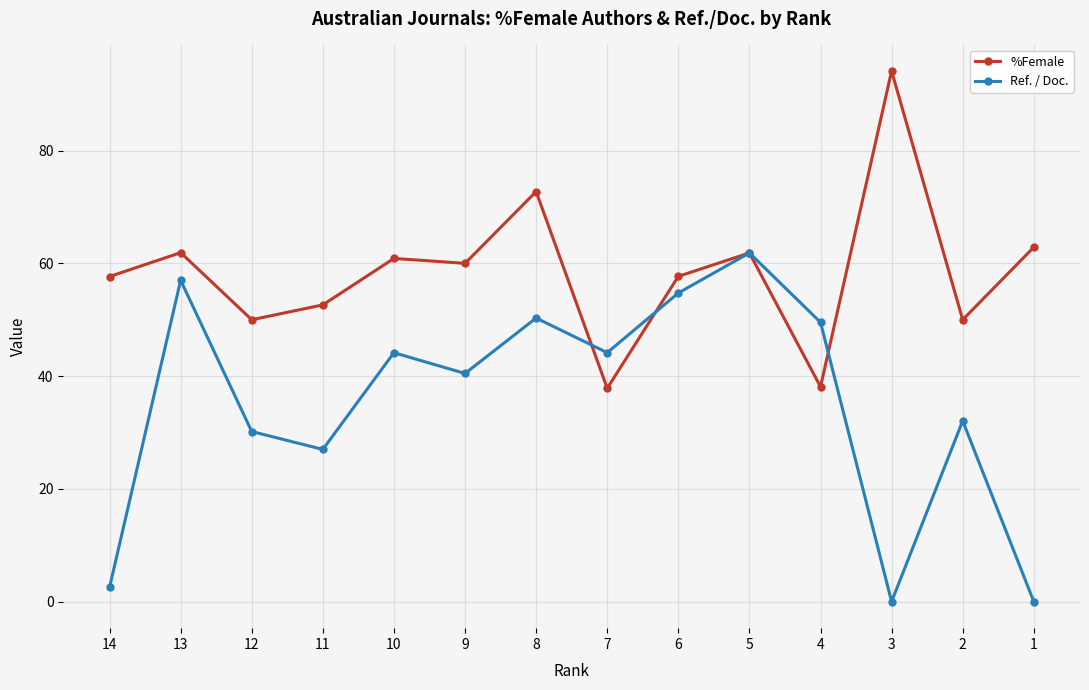

List the series in order of their overall mean, lowest first.

Ref. / Doc., %Female